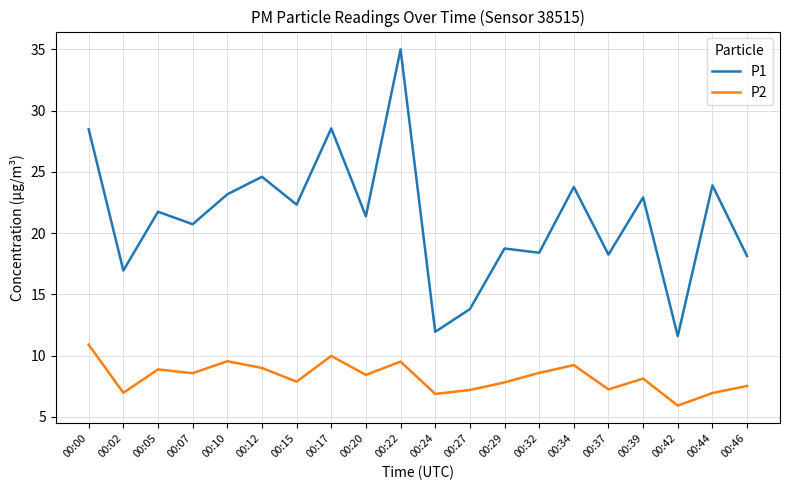

The P1 series shows 11.9 at 00:24. True or false?

True